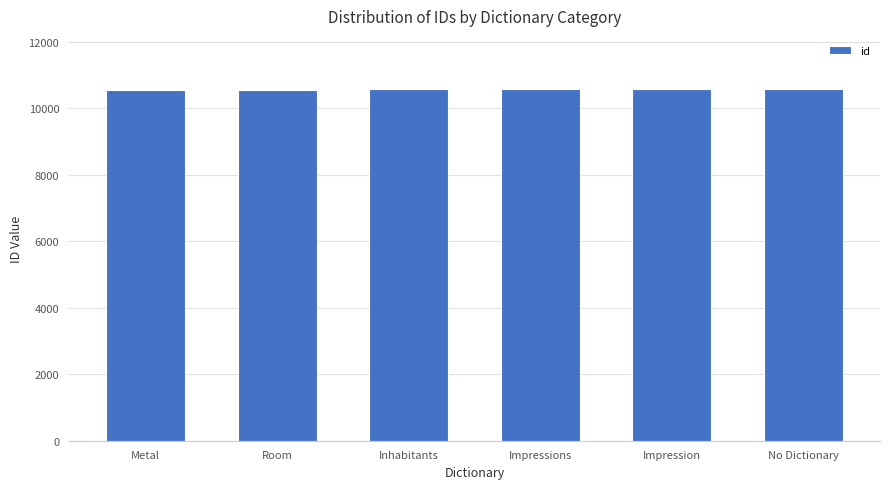

What is the average value?

10569